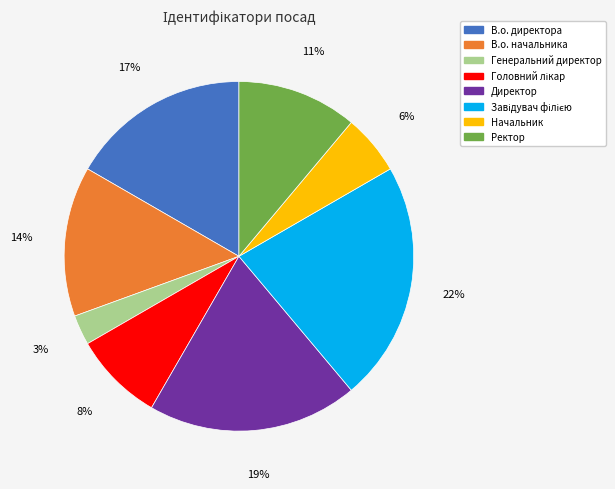

Which category has the smallest portion of the pie?

Генеральний директор